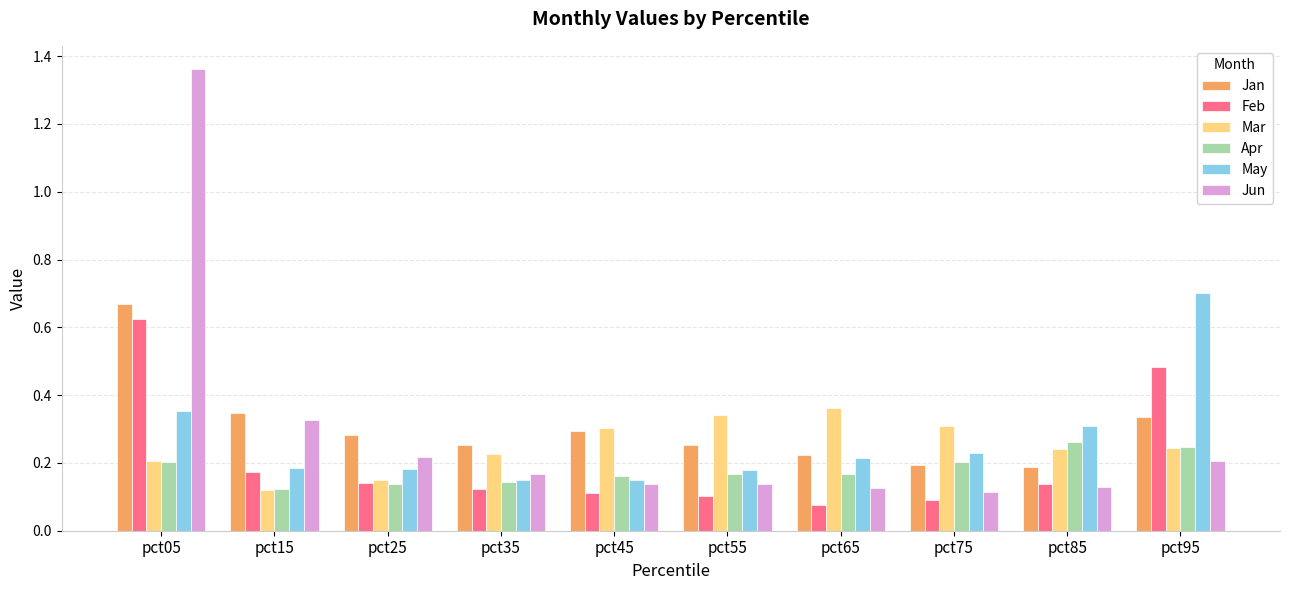

What is the spread (max minus min) of values at pct05?

1.2